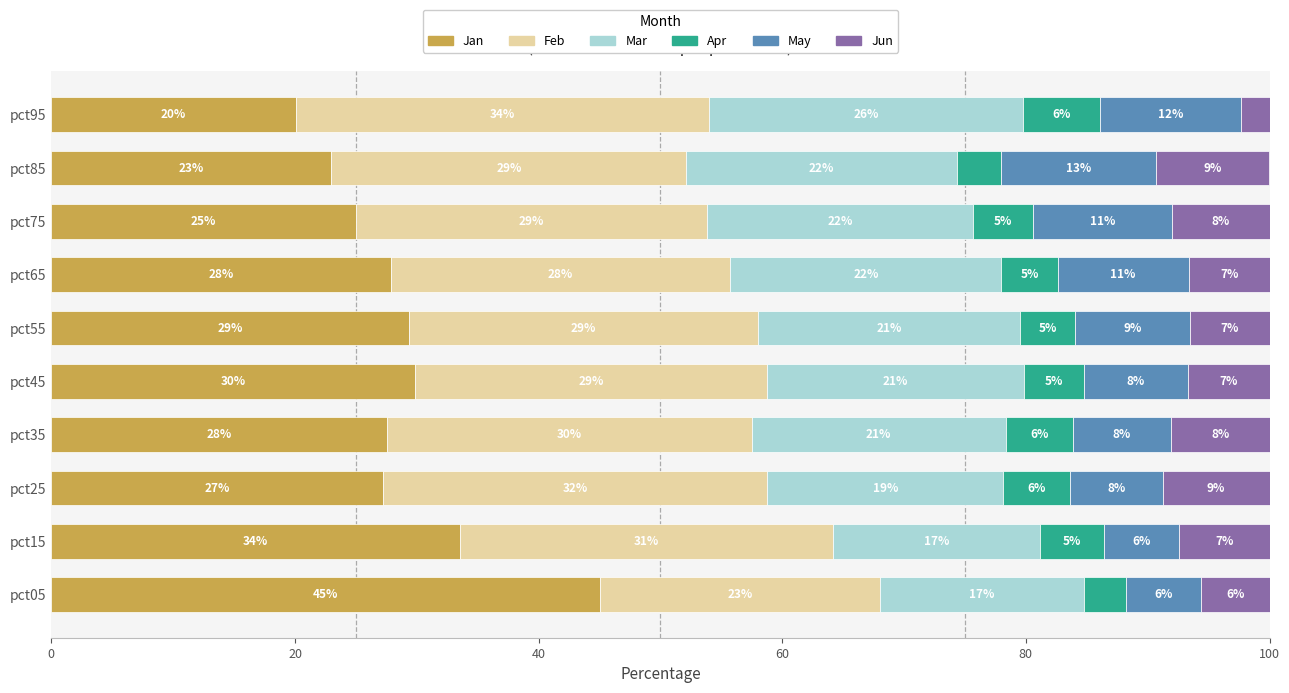

What is the minimum value for Jan?

20.1